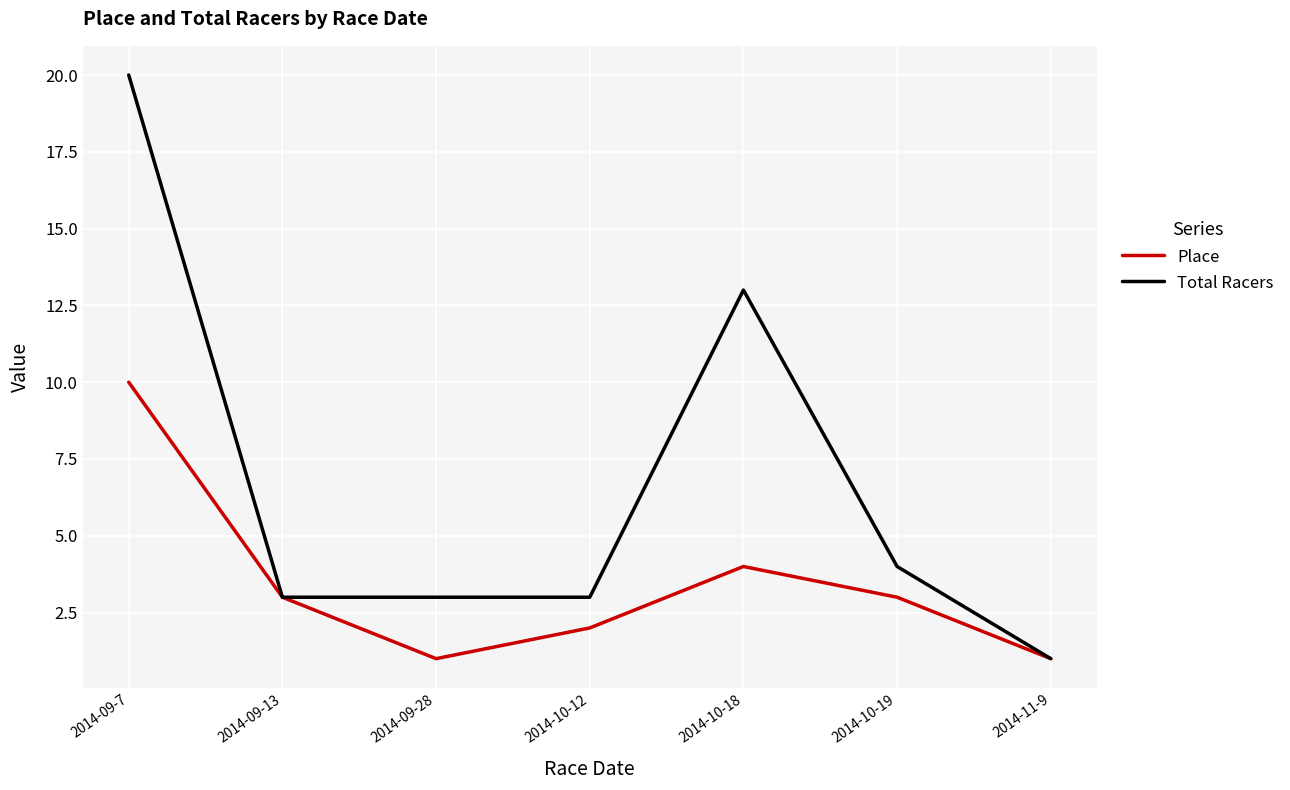

At 2014-10-18, list the series in order from smallest to largest.

Place, Total Racers